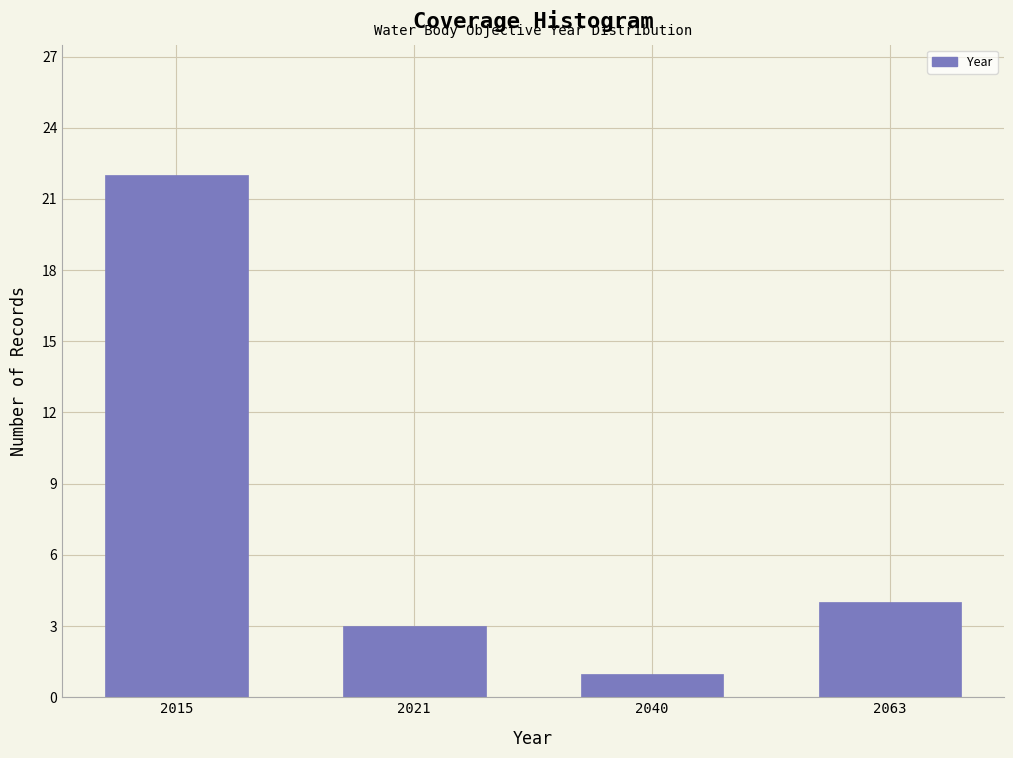

Reading right to left, extract all data points from this chart.

2063=4	2040=1	2021=3	2015=22